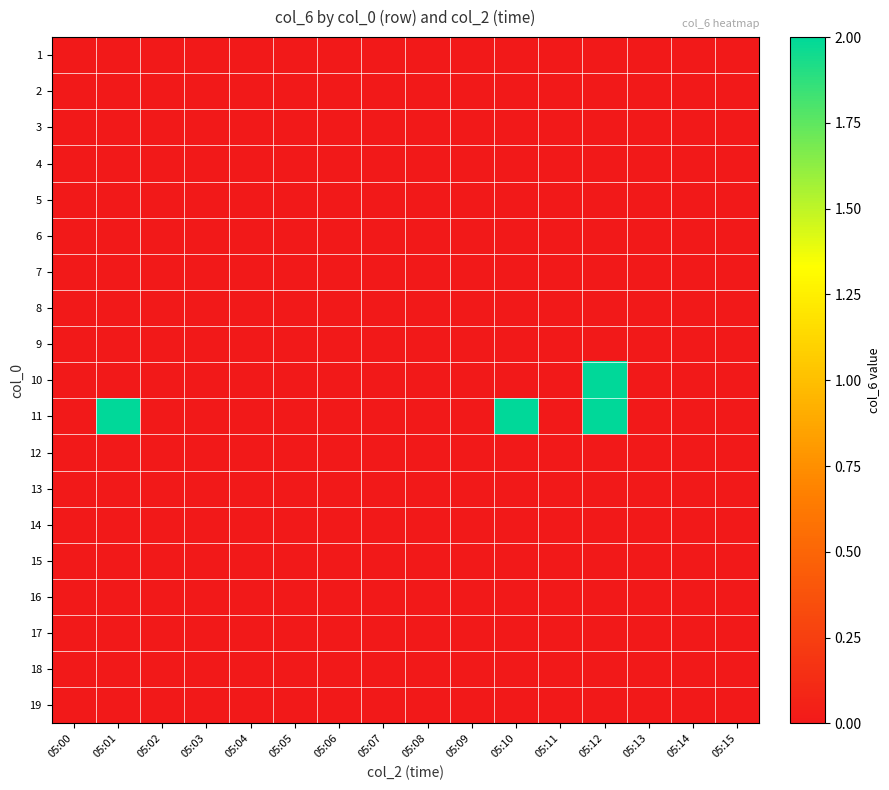

Reading left to right, list all the values displayed in this chart.

1: 05:00=0	05:01=0	05:02=0	05:03=0	05:04=0	05:05=0	05:06=0	05:07=0	05:08=0	05:09=0	05:10=0	05:11=0	05:12=0	05:13=0	05:14=0	05:15=0
2: 05:00=0	05:01=0	05:02=0	05:03=0	05:04=0	05:05=0	05:06=0	05:07=0	05:08=0	05:09=0	05:10=0	05:11=0	05:12=0	05:13=0	05:14=0	05:15=0
3: 05:00=0	05:01=0	05:02=0	05:03=0	05:04=0	05:05=0	05:06=0	05:07=0	05:08=0	05:09=0	05:10=0	05:11=0	05:12=0	05:13=0	05:14=0	05:15=0
4: 05:00=0	05:01=0	05:02=0	05:03=0	05:04=0	05:05=0	05:06=0	05:07=0	05:08=0	05:09=0	05:10=0	05:11=0	05:12=0	05:13=0	05:14=0	05:15=0
5: 05:00=0	05:01=0	05:02=0	05:03=0	05:04=0	05:05=0	05:06=0	05:07=0	05:08=0	05:09=0	05:10=0	05:11=0	05:12=0	05:13=0	05:14=0	05:15=0
6: 05:00=0	05:01=0	05:02=0	05:03=0	05:04=0	05:05=0	05:06=0	05:07=0	05:08=0	05:09=0	05:10=0	05:11=0	05:12=0	05:13=0	05:14=0	05:15=0
7: 05:00=0	05:01=0	05:02=0	05:03=0	05:04=0	05:05=0	05:06=0	05:07=0	05:08=0	05:09=0	05:10=0	05:11=0	05:12=0	05:13=0	05:14=0	05:15=0
8: 05:00=0	05:01=0	05:02=0	05:03=0	05:04=0	05:05=0	05:06=0	05:07=0	05:08=0	05:09=0	05:10=0	05:11=0	05:12=0	05:13=0	05:14=0	05:15=0
9: 05:00=0	05:01=0	05:02=0	05:03=0	05:04=0	05:05=0	05:06=0	05:07=0	05:08=0	05:09=0	05:10=0	05:11=0	05:12=0	05:13=0	05:14=0	05:15=0
10: 05:00=0	05:01=0	05:02=0	05:03=0	05:04=0	05:05=0	05:06=0	05:07=0	05:08=0	05:09=0	05:10=0	05:11=0	05:12=2	05:13=0	05:14=0	05:15=0
11: 05:00=0	05:01=2	05:02=0	05:03=0	05:04=0	05:05=0	05:06=0	05:07=0	05:08=0	05:09=0	05:10=2	05:11=0	05:12=2	05:13=0	05:14=0	05:15=0
12: 05:00=0	05:01=0	05:02=0	05:03=0	05:04=0	05:05=0	05:06=0	05:07=0	05:08=0	05:09=0	05:10=0	05:11=0	05:12=0	05:13=0	05:14=0	05:15=0
13: 05:00=0	05:01=0	05:02=0	05:03=0	05:04=0	05:05=0	05:06=0	05:07=0	05:08=0	05:09=0	05:10=0	05:11=0	05:12=0	05:13=0	05:14=0	05:15=0
14: 05:00=0	05:01=0	05:02=0	05:03=0	05:04=0	05:05=0	05:06=0	05:07=0	05:08=0	05:09=0	05:10=0	05:11=0	05:12=0	05:13=0	05:14=0	05:15=0
15: 05:00=0	05:01=0	05:02=0	05:03=0	05:04=0	05:05=0	05:06=0	05:07=0	05:08=0	05:09=0	05:10=0	05:11=0	05:12=0	05:13=0	05:14=0	05:15=0
16: 05:00=0	05:01=0	05:02=0	05:03=0	05:04=0	05:05=0	05:06=0	05:07=0	05:08=0	05:09=0	05:10=0	05:11=0	05:12=0	05:13=0	05:14=0	05:15=0
17: 05:00=0	05:01=0	05:02=0	05:03=0	05:04=0	05:05=0	05:06=0	05:07=0	05:08=0	05:09=0	05:10=0	05:11=0	05:12=0	05:13=0	05:14=0	05:15=0
18: 05:00=0	05:01=0	05:02=0	05:03=0	05:04=0	05:05=0	05:06=0	05:07=0	05:08=0	05:09=0	05:10=0	05:11=0	05:12=0	05:13=0	05:14=0	05:15=0
19: 05:00=0	05:01=0	05:02=0	05:03=0	05:04=0	05:05=0	05:06=0	05:07=0	05:08=0	05:09=0	05:10=0	05:11=0	05:12=0	05:13=0	05:14=0	05:15=0